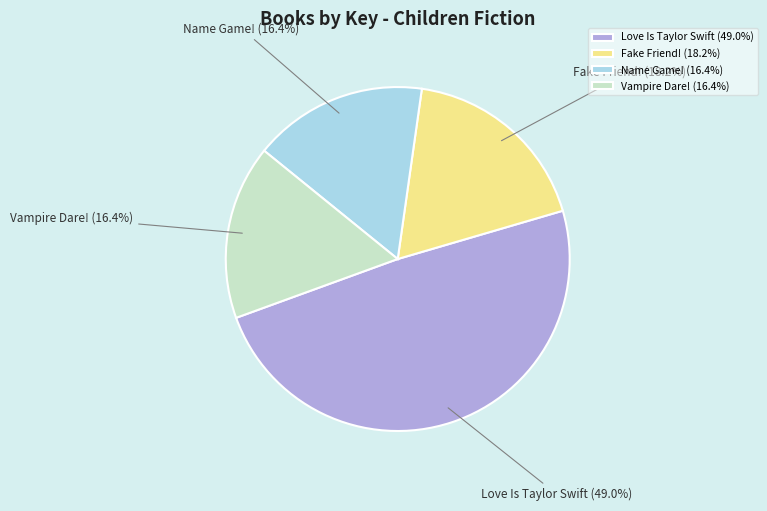

True or false: Name Game! accounts for 16% of the total.

True